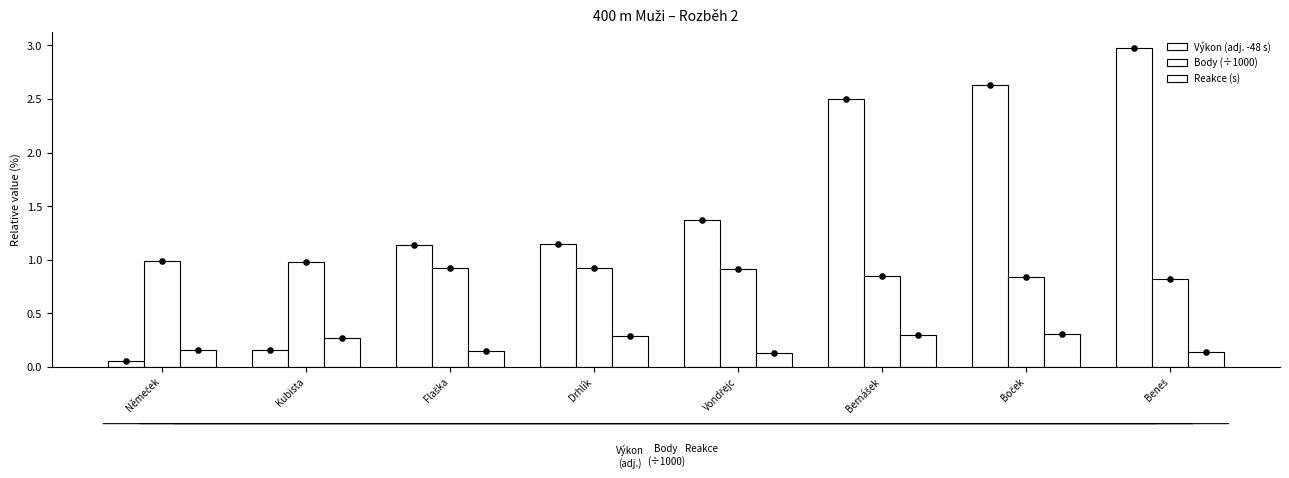

What are all the series names shown in the legend?

Výkon (adj. -48 s), Body (÷1000), Reakce (s)